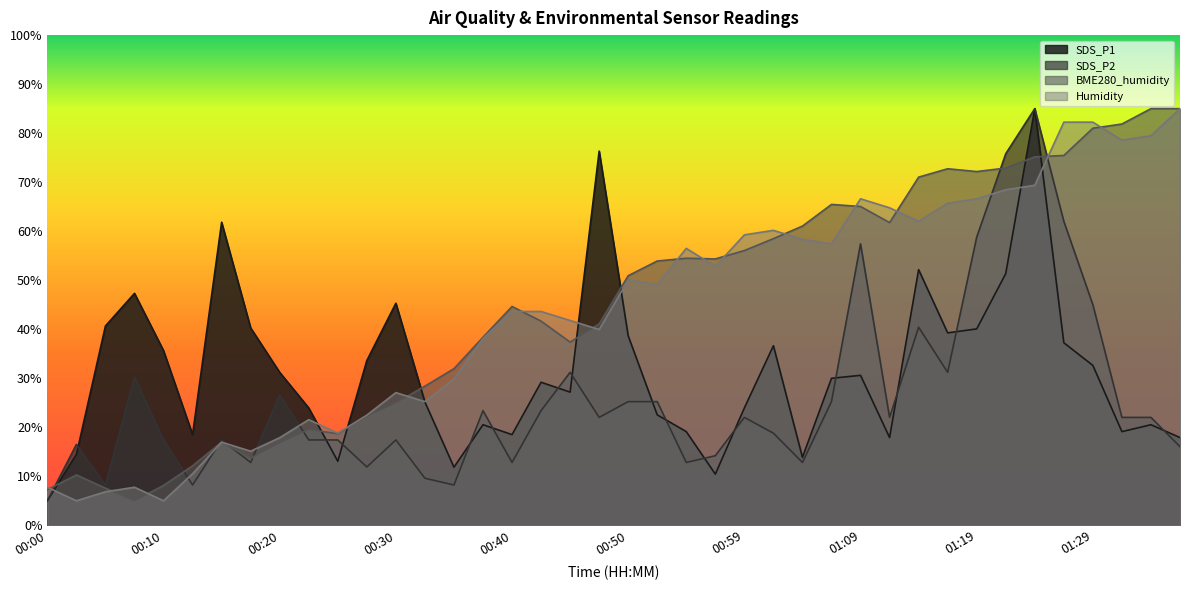

Where is the first local minimum for Humidity?

00:02